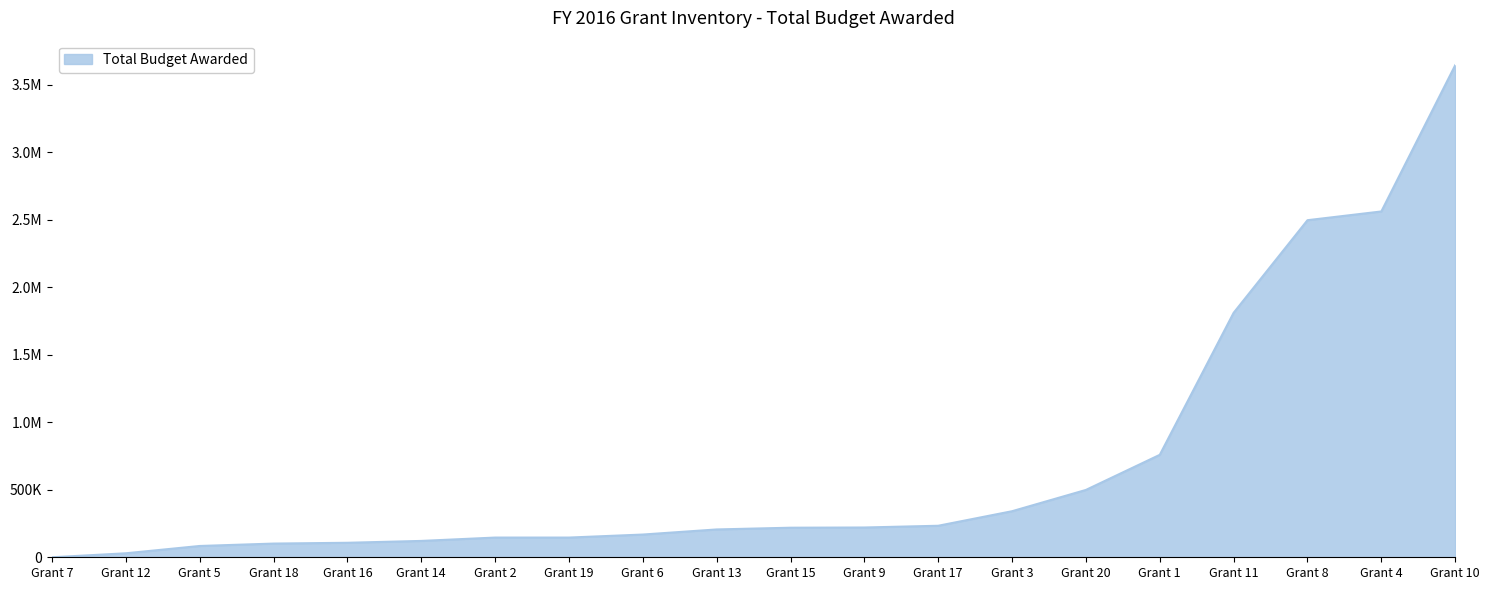

What is the difference between the maximum and second lowest values?

3616311